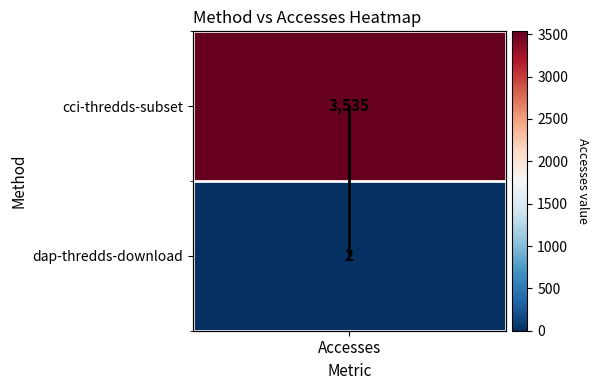

At which label is the value closest to 0?

Accesses